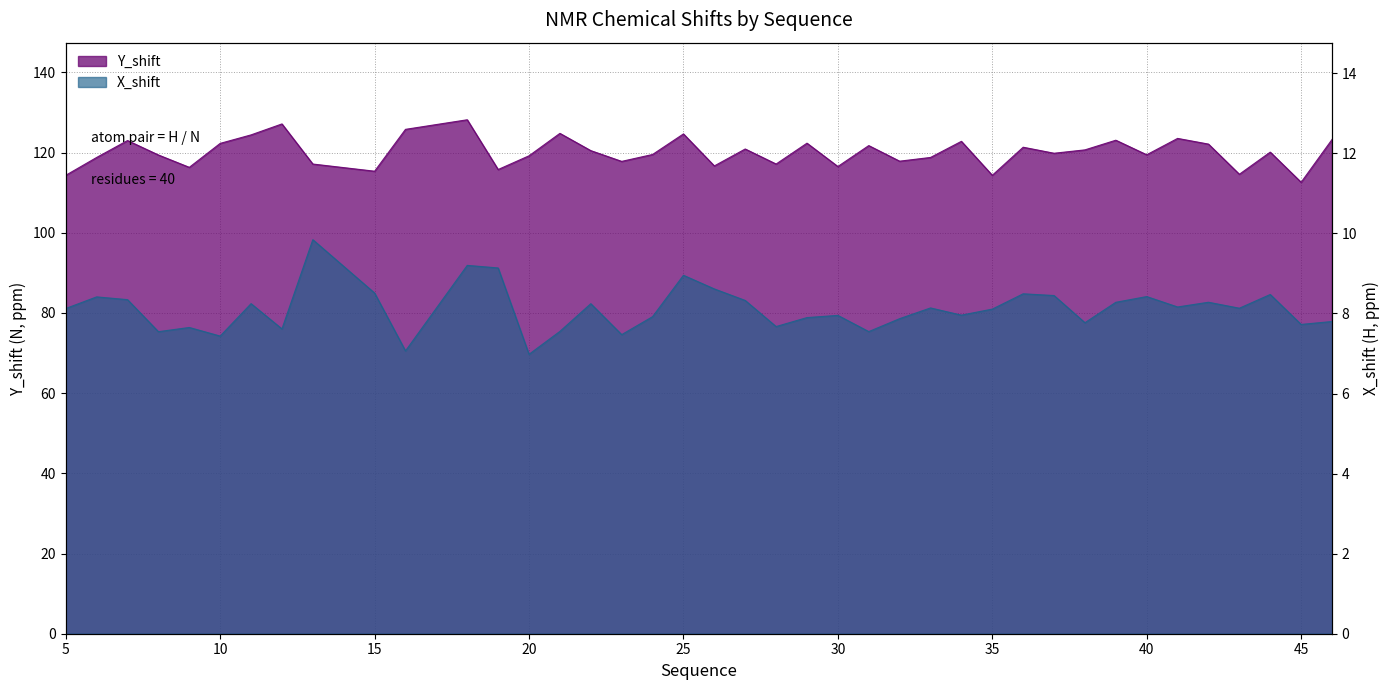

What are all the series names shown in the legend?

Y_shift, X_shift